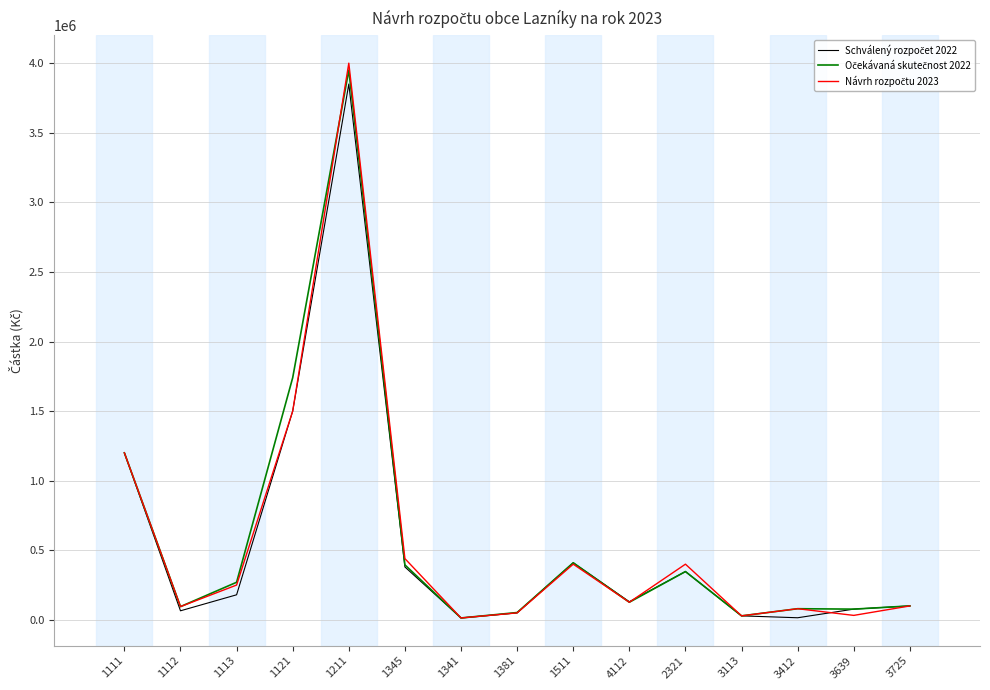

At which category is the sum across all series the highest?

1211